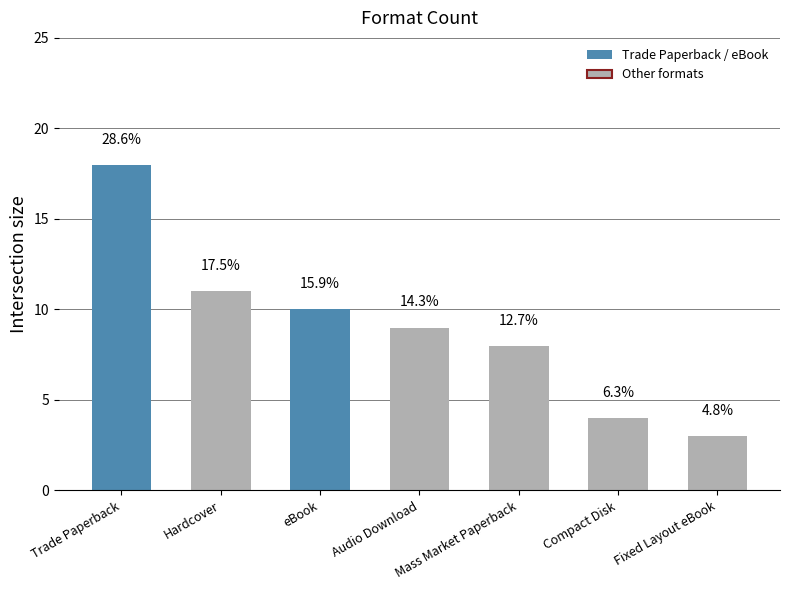

What is the label of the 4th bar from the left?

Audio Download